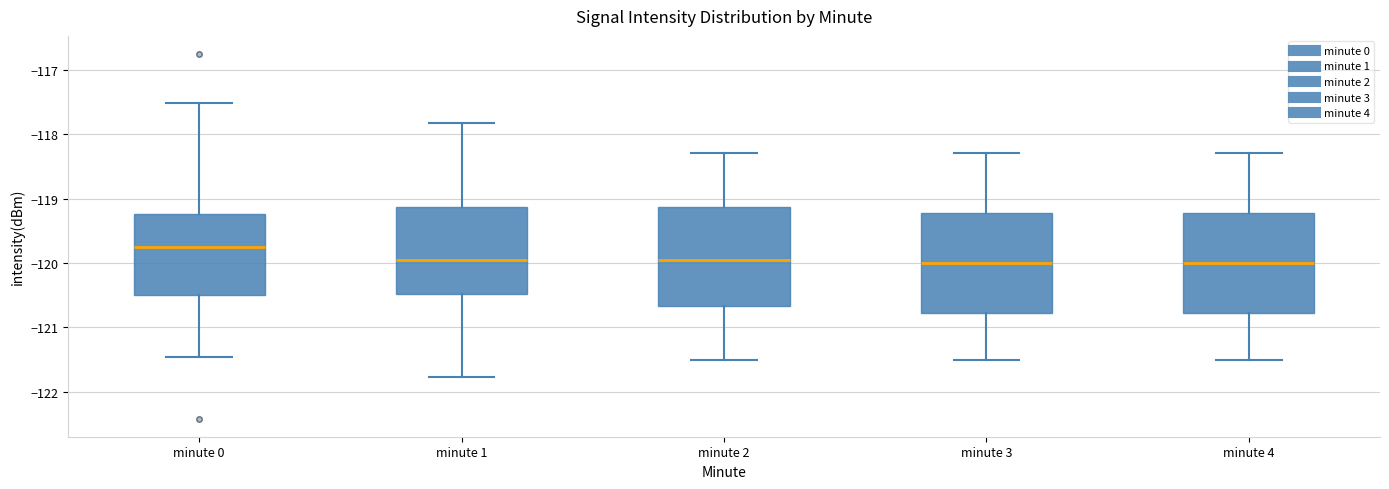

Where does the median line of the box for minute 1 sit on the y-axis? The values are not printed on the chart, so give them approximately, as read against the axis.

-119.9